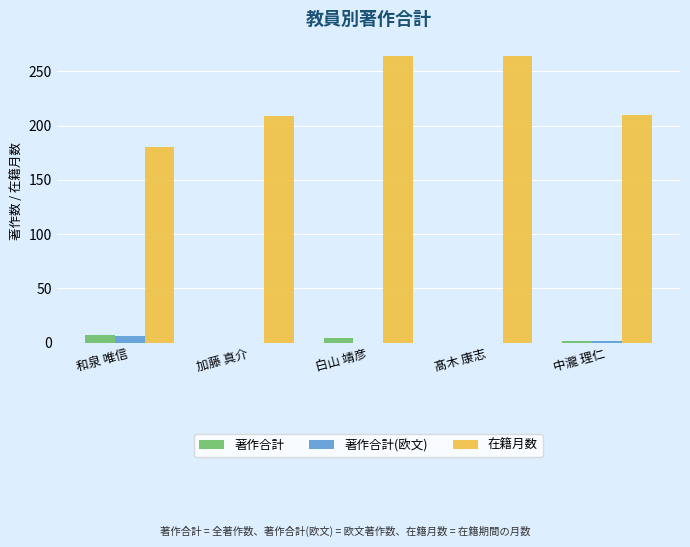

What is the total value across all series at 和泉 唯信?

193